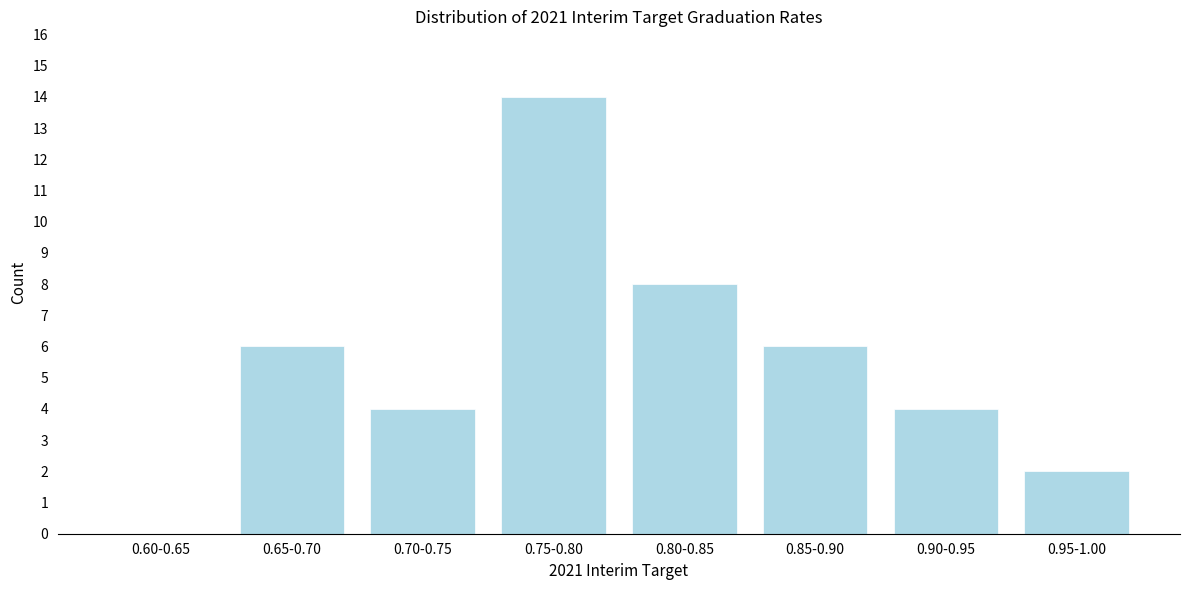

Reading left to right, extract all data points from this chart.

0.60-0.65=0	0.65-0.70=6	0.70-0.75=4	0.75-0.80=14	0.80-0.85=8	0.85-0.90=6	0.90-0.95=4	0.95-1.00=2